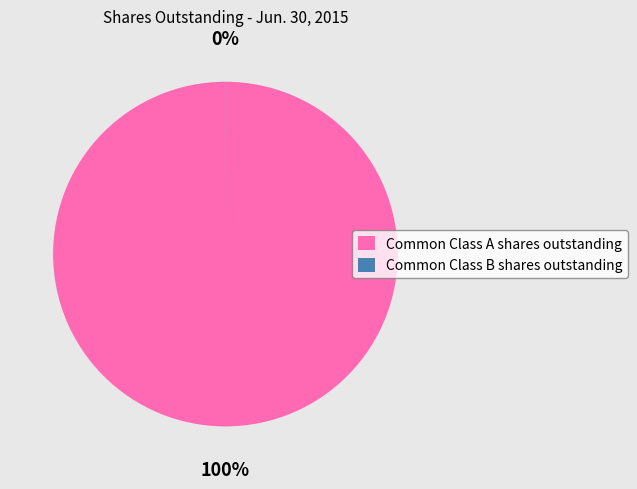

To the nearest percent, what is the average slice percentage?

50%